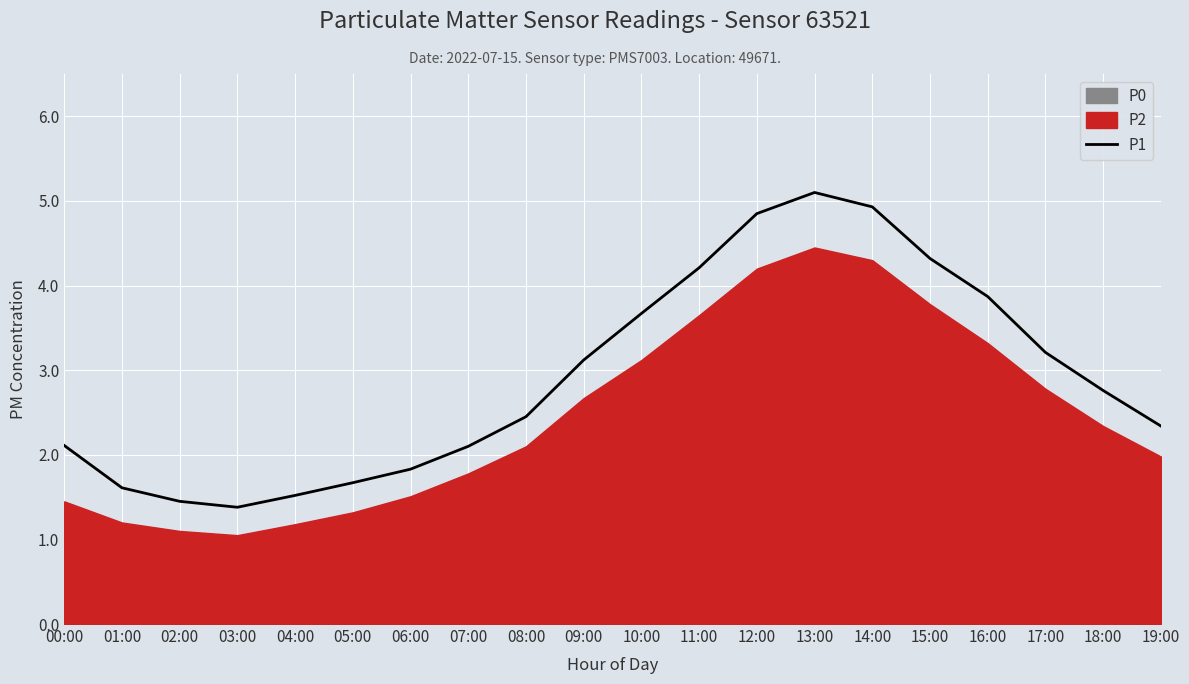

Rank the categories by value from highest to lowest.

13:00, 14:00, 12:00, 15:00, 11:00, 16:00, 10:00, 17:00, 09:00, 18:00, 08:00, 19:00, 00:00, 07:00, 06:00, 05:00, 01:00, 04:00, 02:00, 03:00